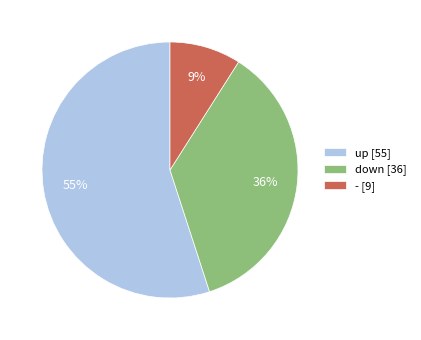

What is the largest slice in the pie chart?

up